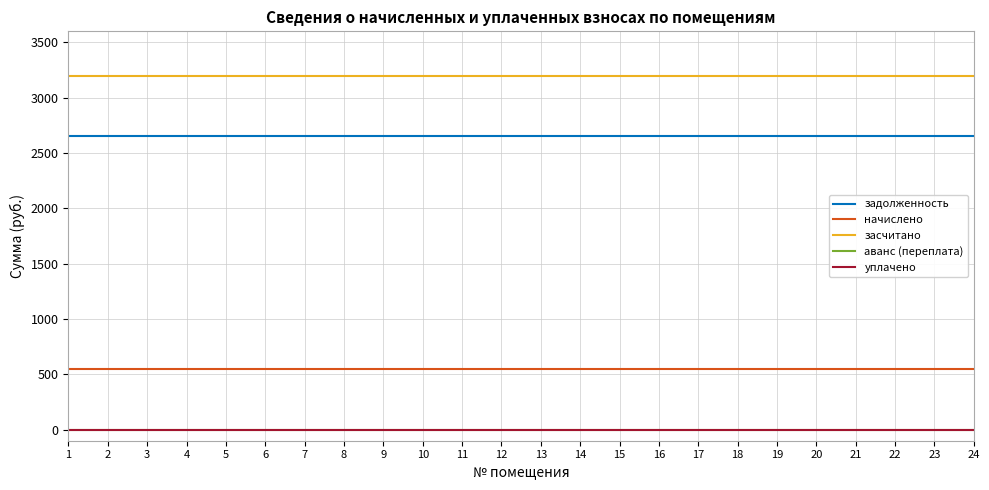

At how many categories does at least one series exceed 1565?

24